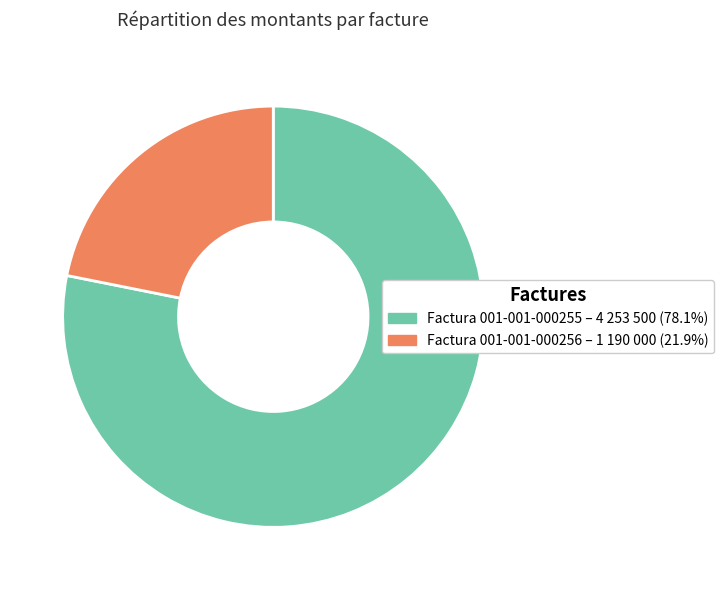

Is the sum of Factura 001-001-000256 and Factura 001-001-000255 greater than half?

Yes